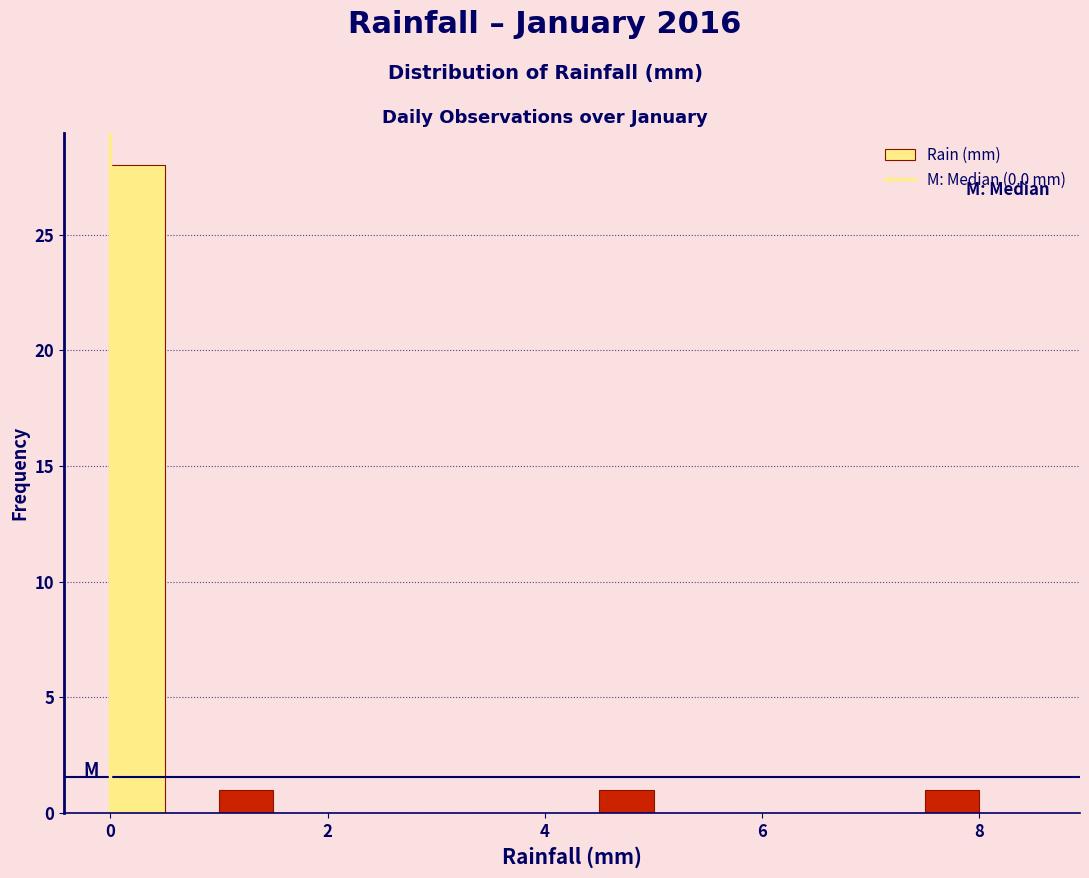

Around what value on the x-axis is the tallest bar? Give the approximate position of its centre, as read against the axis.

0.2